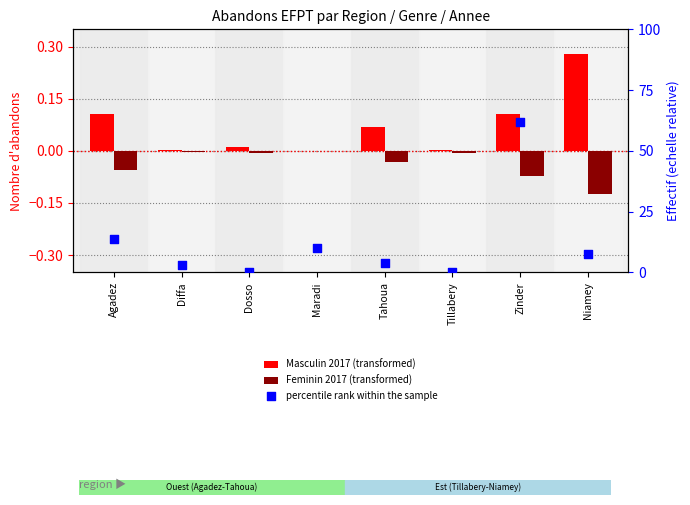

Which series reaches the minimum Y coordinate?

Feminin 2017 (transformed)